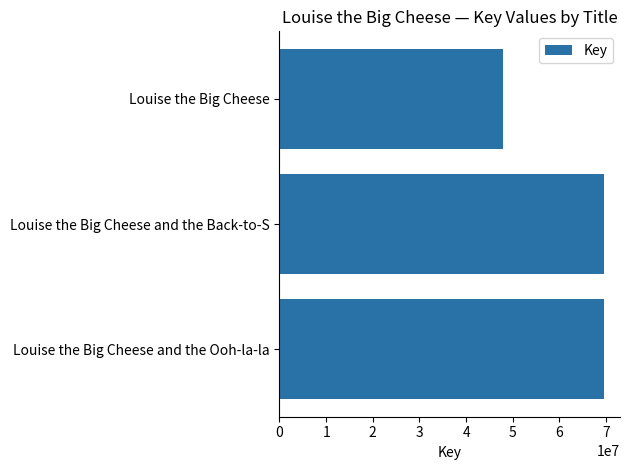

What is the sum of all values?

186861511